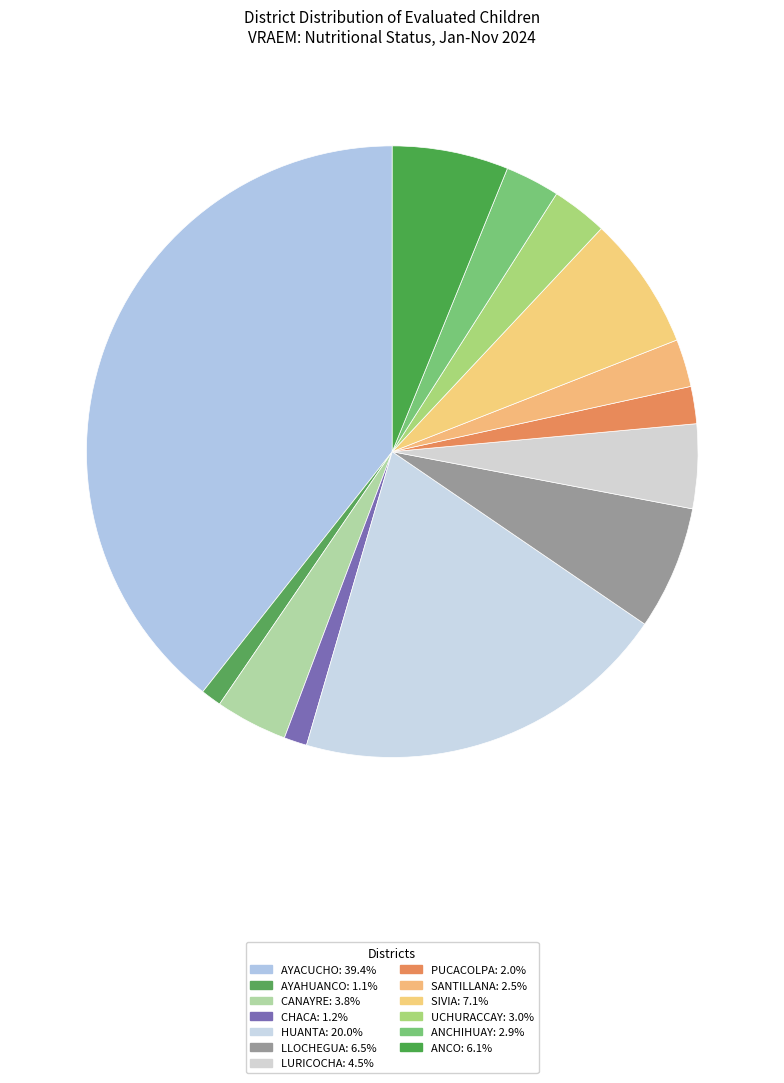

Is it true that AYAHUANCO is 11% of the pie?

False